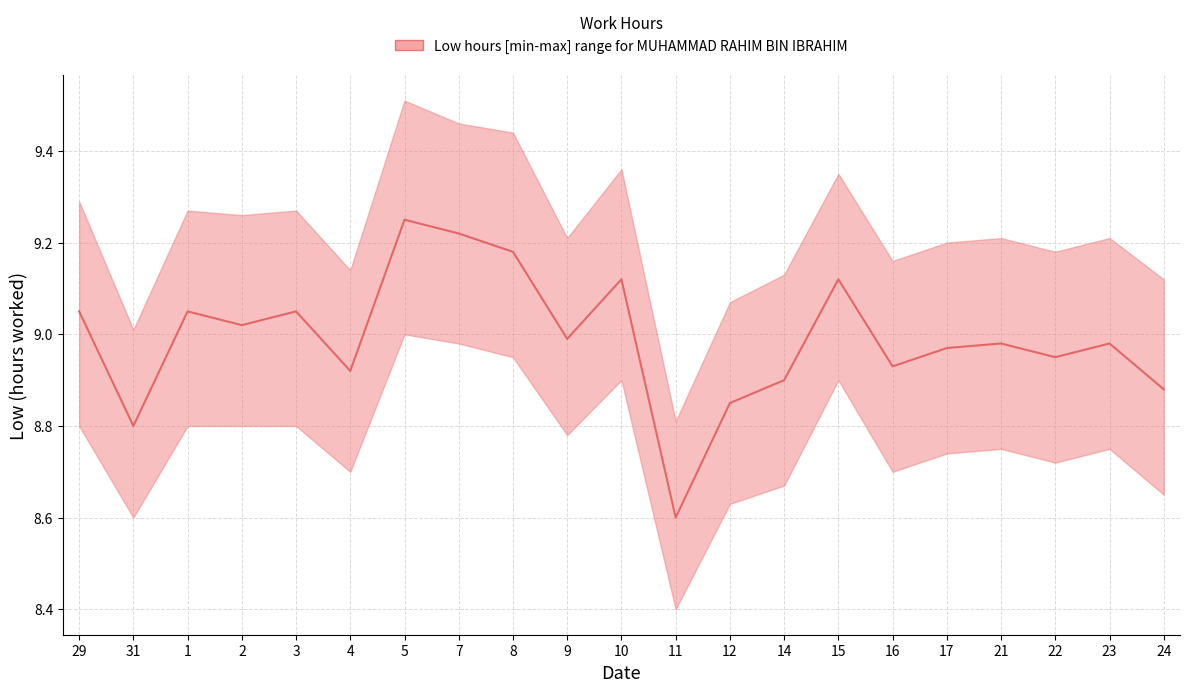

Reading left to right, extract all data points from this chart.

9.1	8.8	9.1	9.0	9.1	8.9	9.2	9.2	9.2	9.0	9.1	8.6	8.8	8.9	9.1	8.9	9.0	9.0	8.9	9.0	8.9